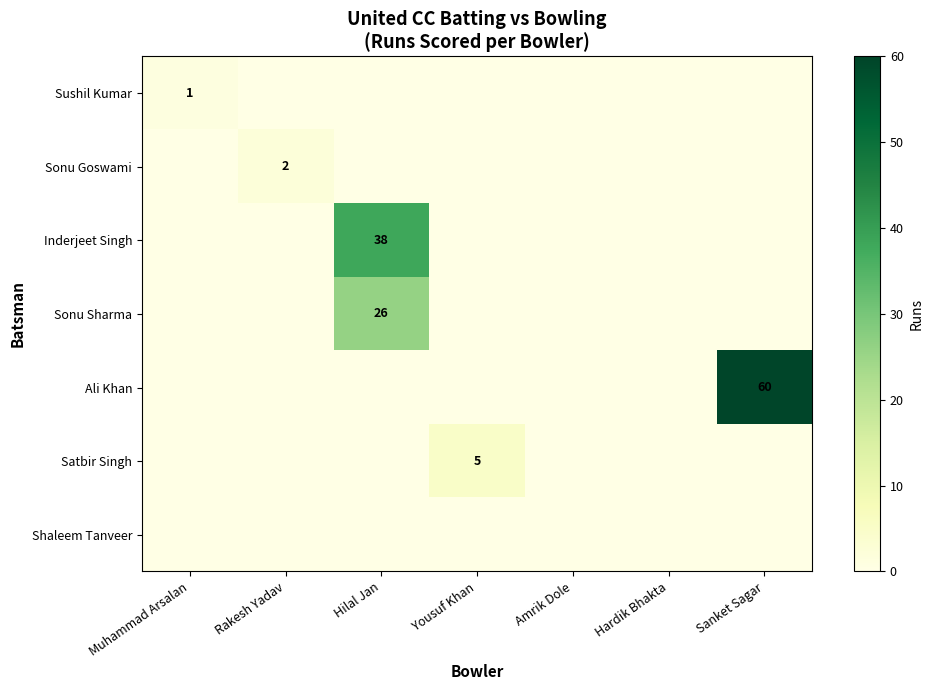

Rank the series at Hardik Bhakta from lowest to highest value.

Sushil Kumar, Sonu Goswami, Inderjeet Singh, Sonu Sharma, Ali Khan, Satbir Singh, Shaleem Tanveer